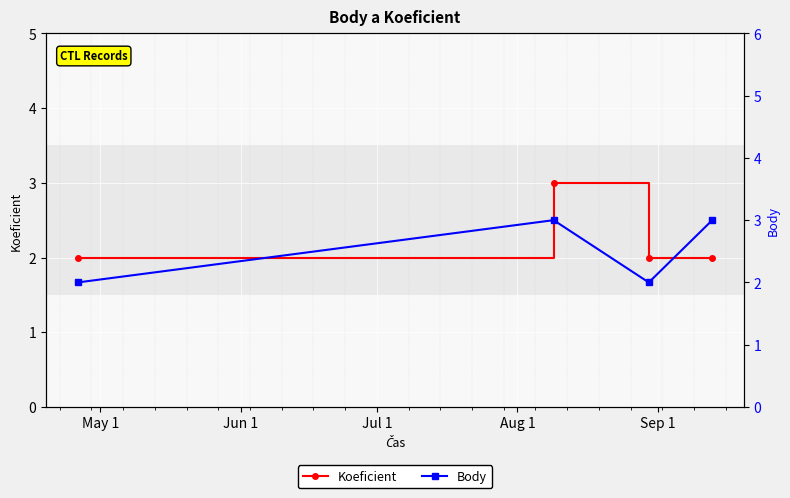

Is the value of Body at Jul 1 greater than the value of Koeficient at Jun 1?

No